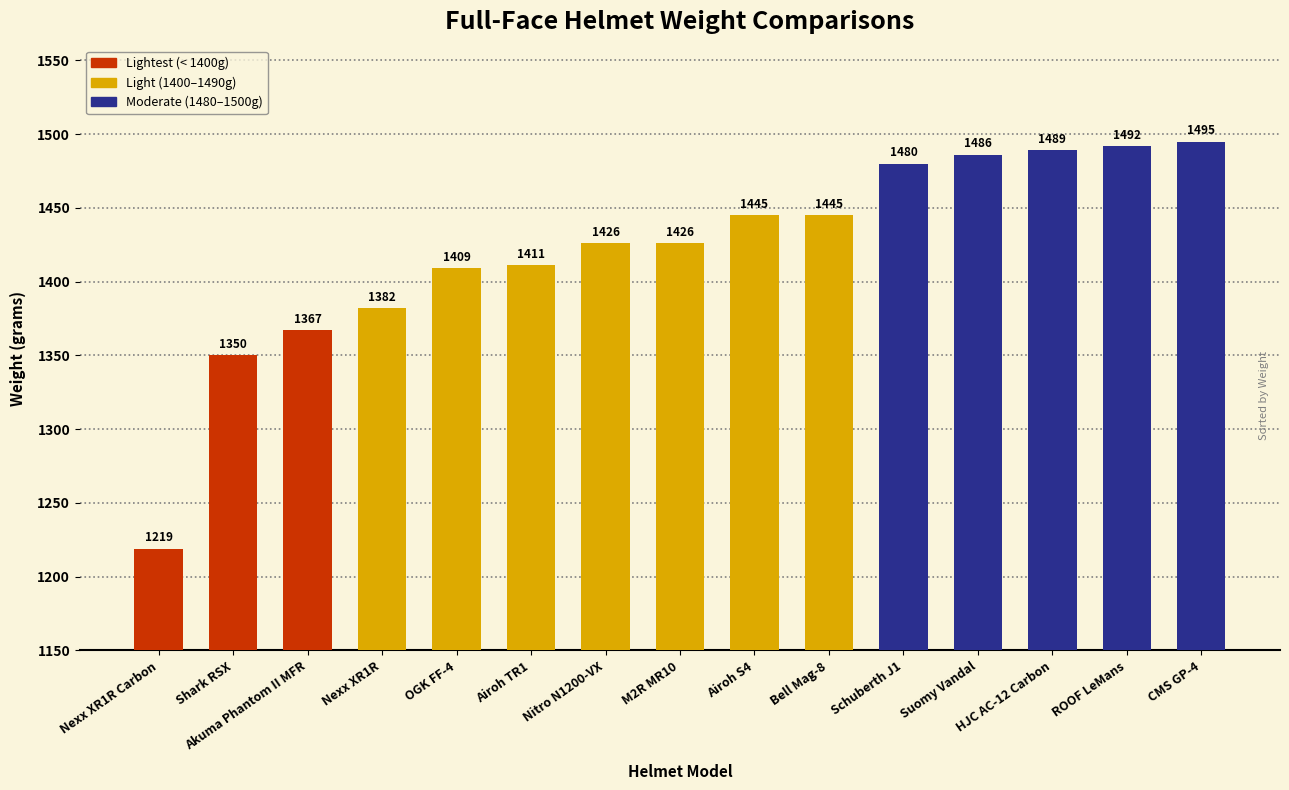

What is the difference between the values at Schuberth J1 and Airoh S4?

35